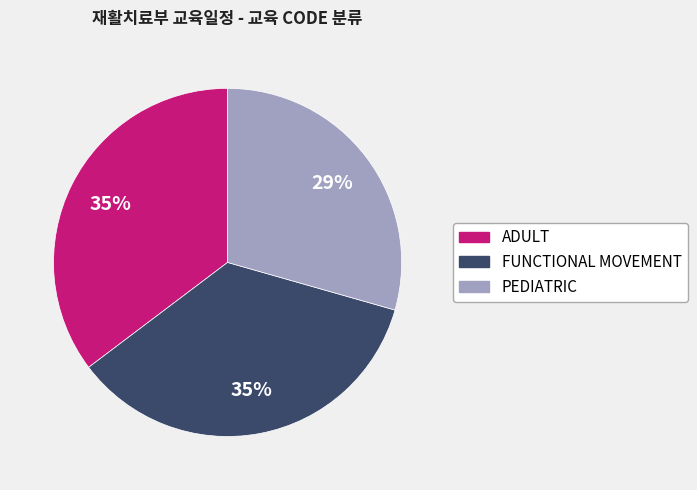

True or false: FUNCTIONAL MOVEMENT accounts for 35% of the total.

True